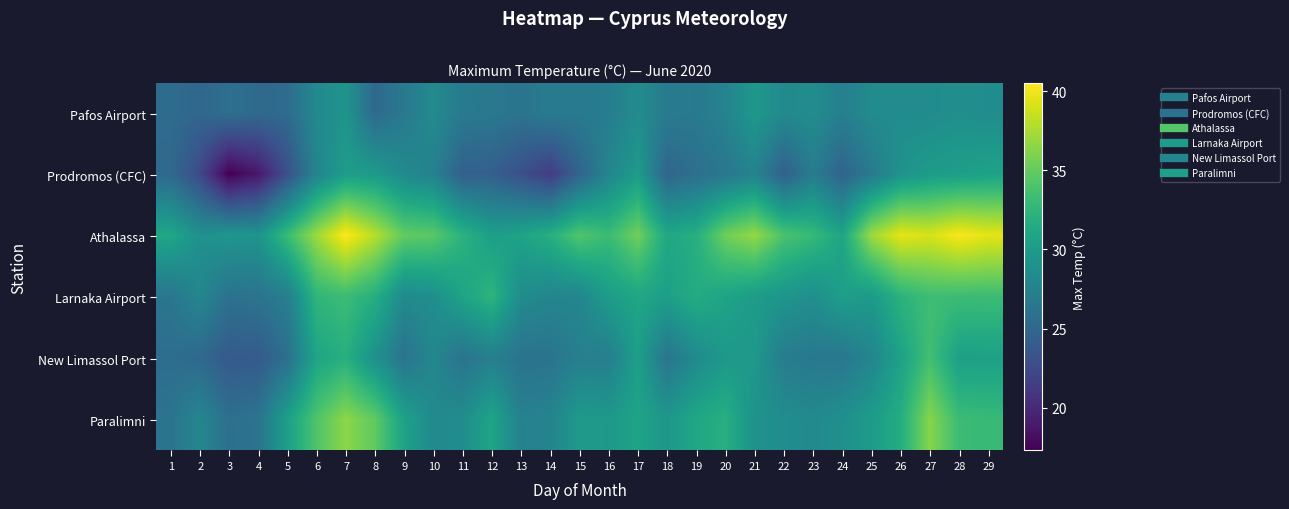

What is the spread (max minus min) of values at 20?

8.9